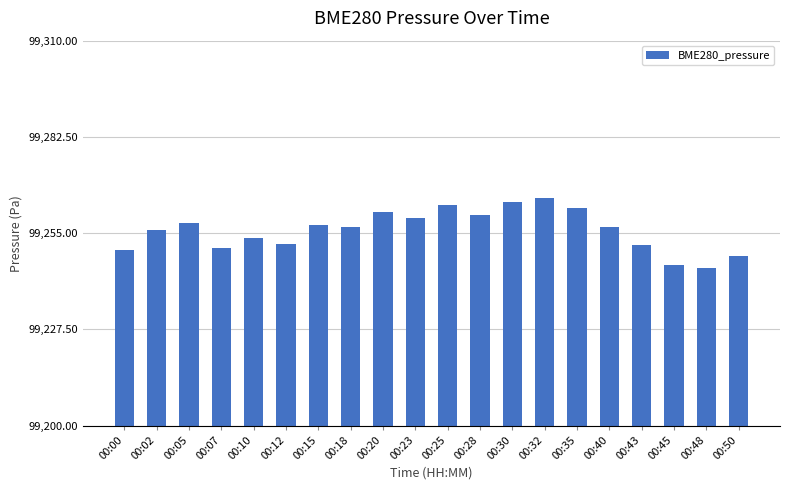

How many bars are there in total?

20